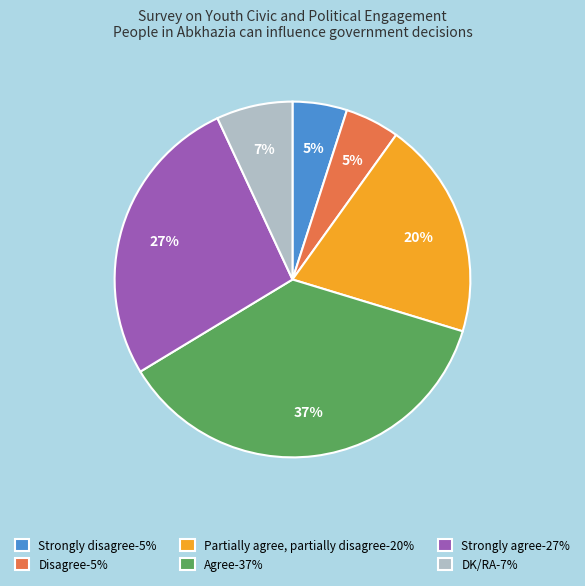

Which has a higher value, Partially agree, partially disagree or Disagree?

Partially agree, partially disagree